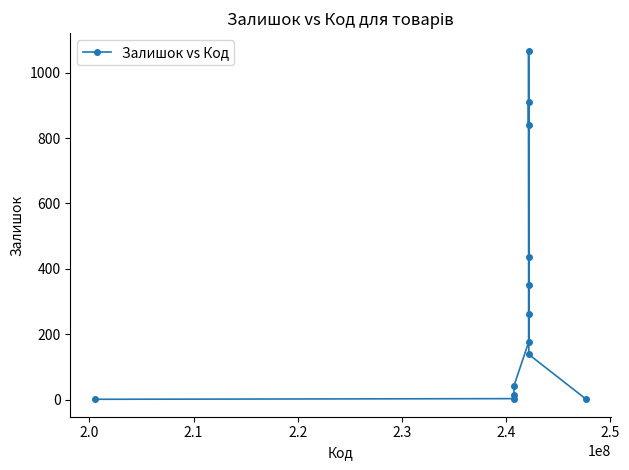

What is the maximum value shown in the chart?

1067